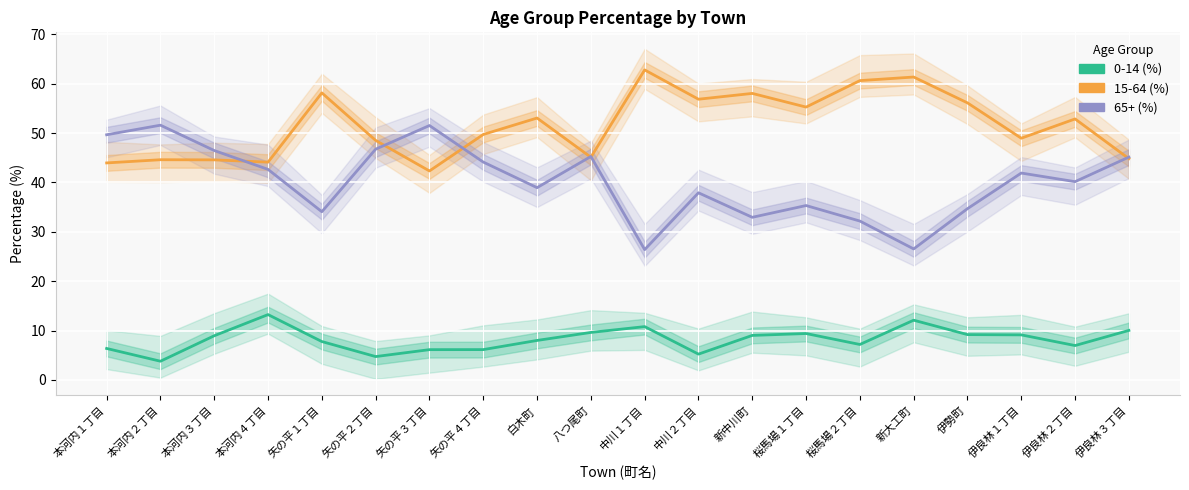

How many data points in 0-14 are less than 8?

9